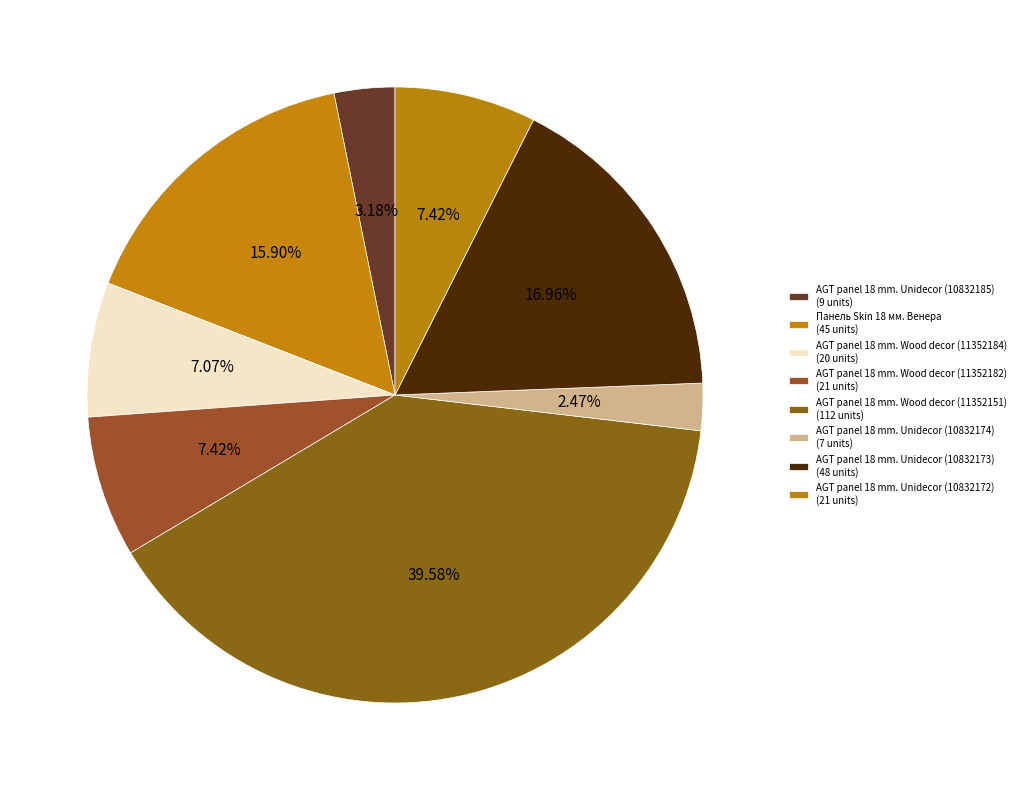

Do Панель Skin 18 мм. Венера and AGT panel 18 mm. Wood decor (11352151) together represent more than half of the pie?

Yes